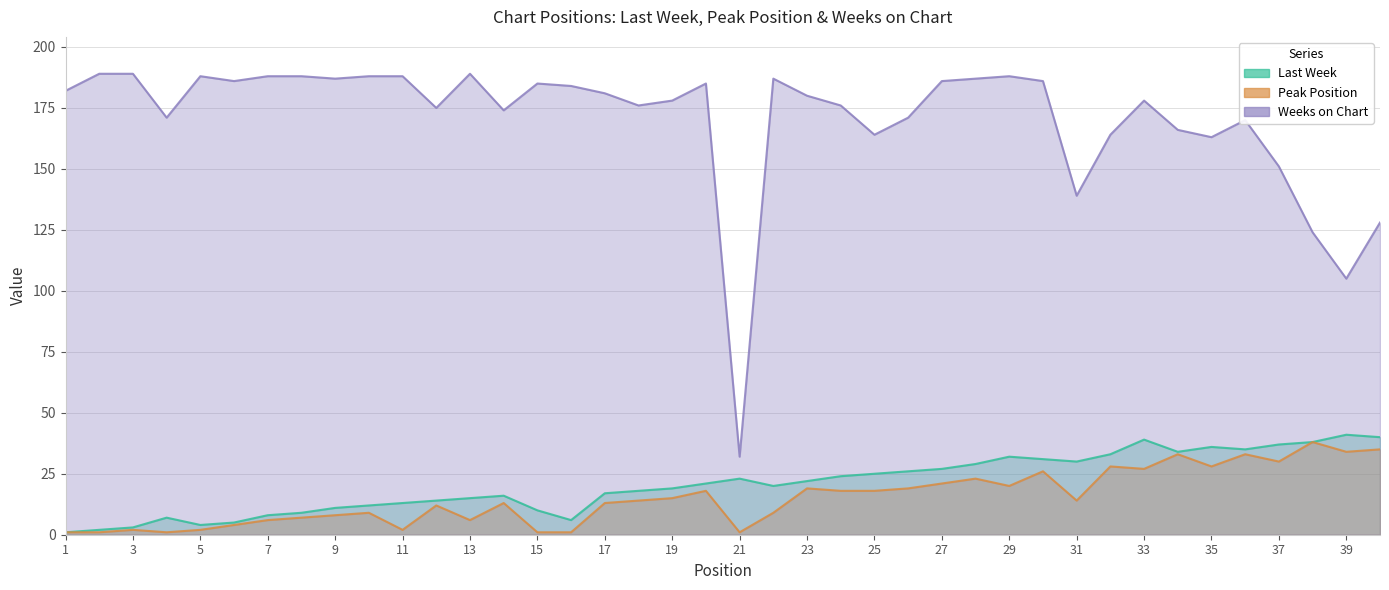

True or false: Weeks on Chart and Peak Position cross at least once.

False